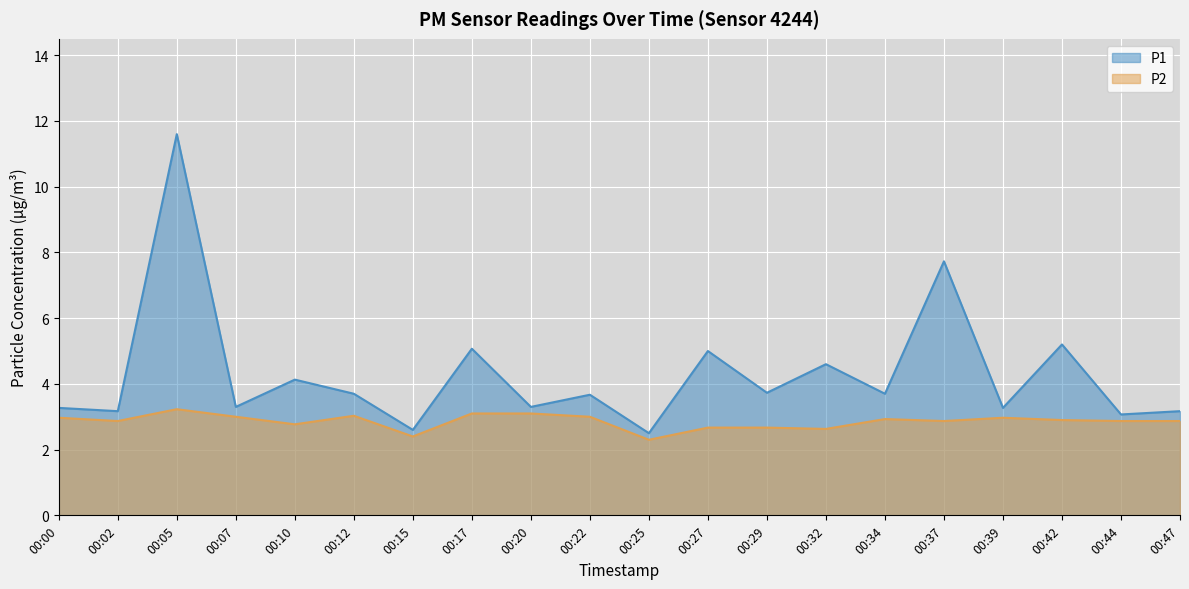

Rank the series by their average value, from highest to lowest.

P1, P2